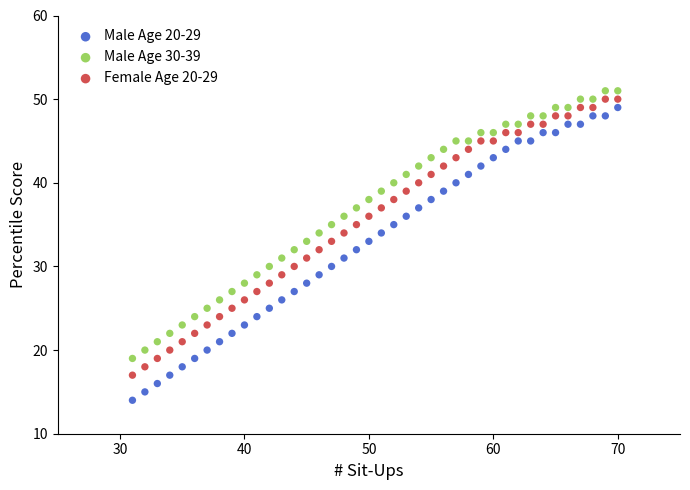

Across all data points, what is the range of X values (max minus min)?

39